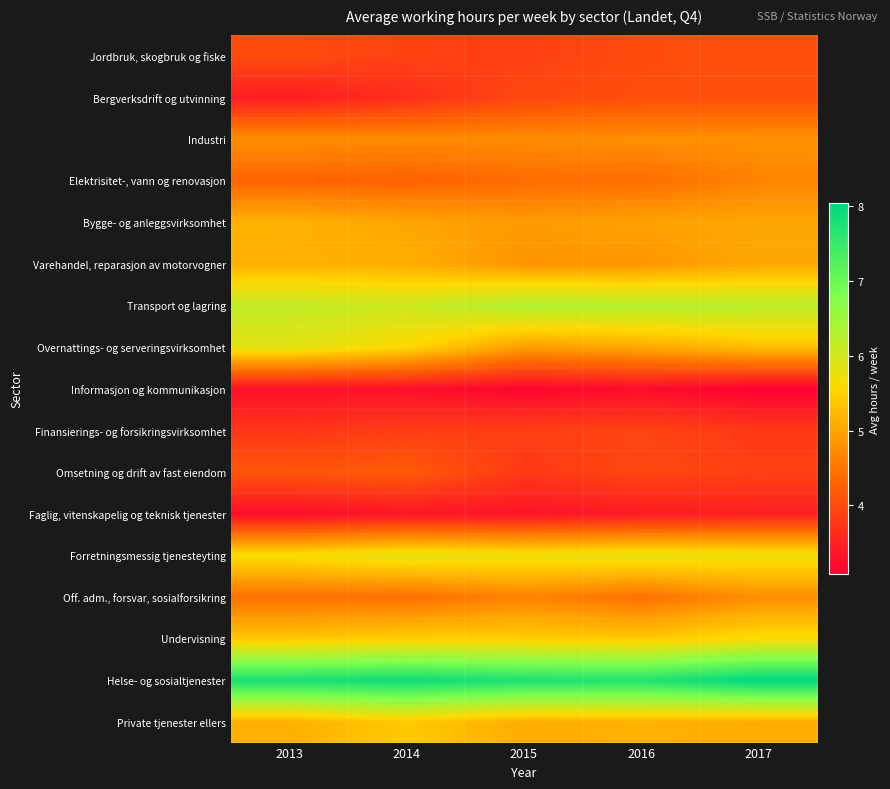

At which category is the sum across all series the highest?

2017